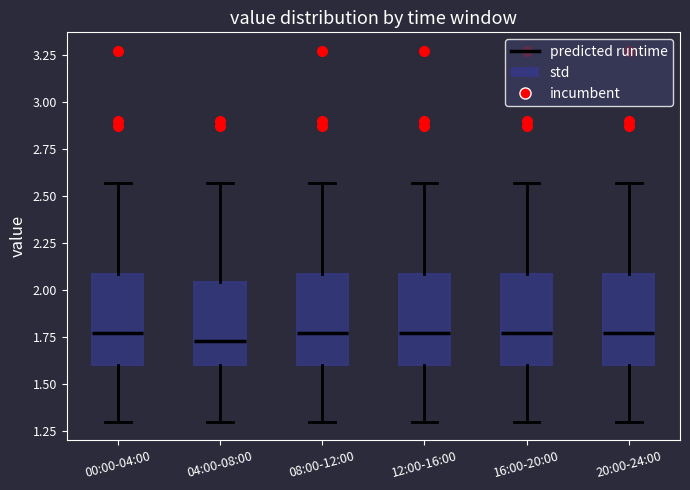

Where does the median line of the box for 16:00-20:00 sit on the y-axis? The values are not printed on the chart, so give them approximately, as read against the axis.

1.75